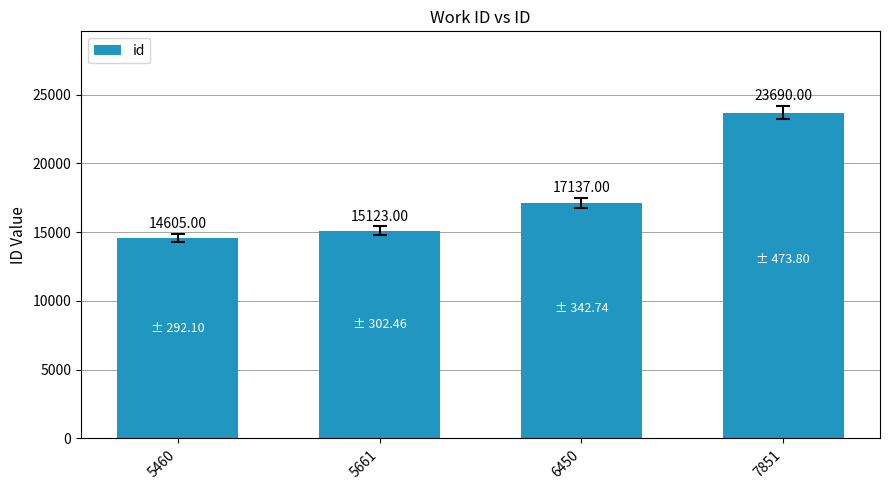

The value at 6450 is 9919. True or false?

False